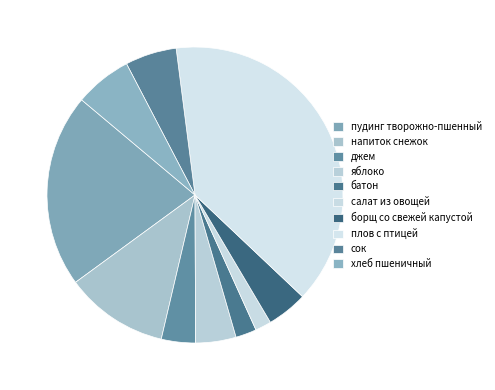

Between хлеб пшеничный and салат из овощей, which is larger?

хлеб пшеничный